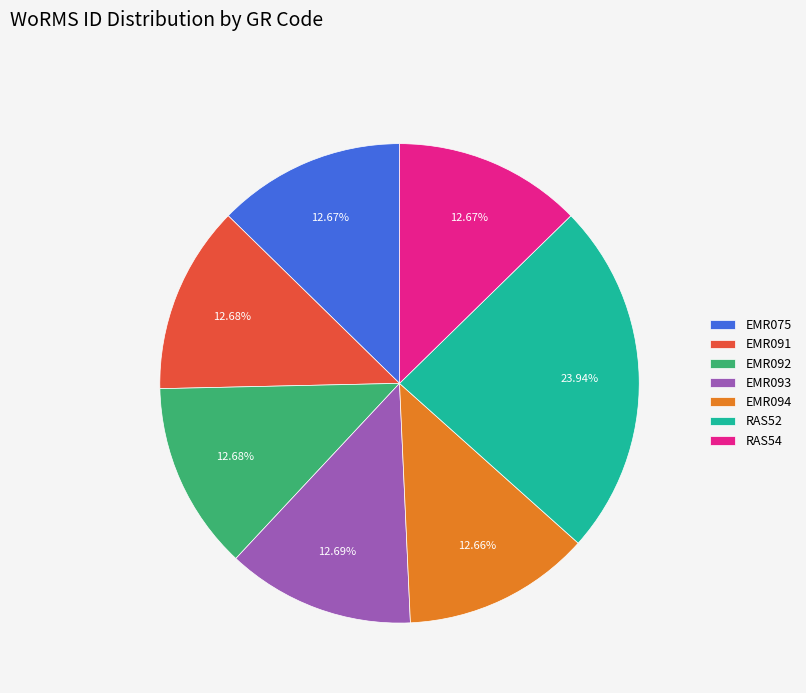

Which category has the biggest portion of the pie?

RAS52